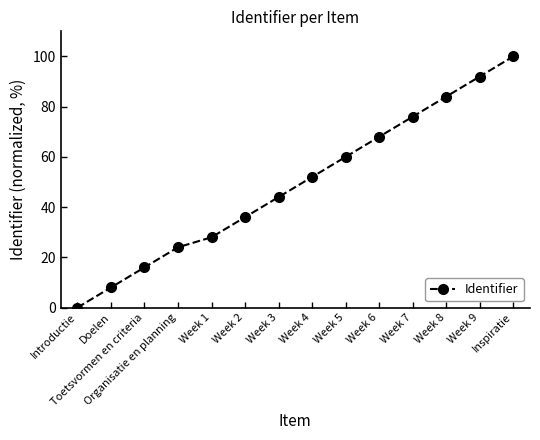

What is the difference between the values at Introductie and Week 2?

36.0